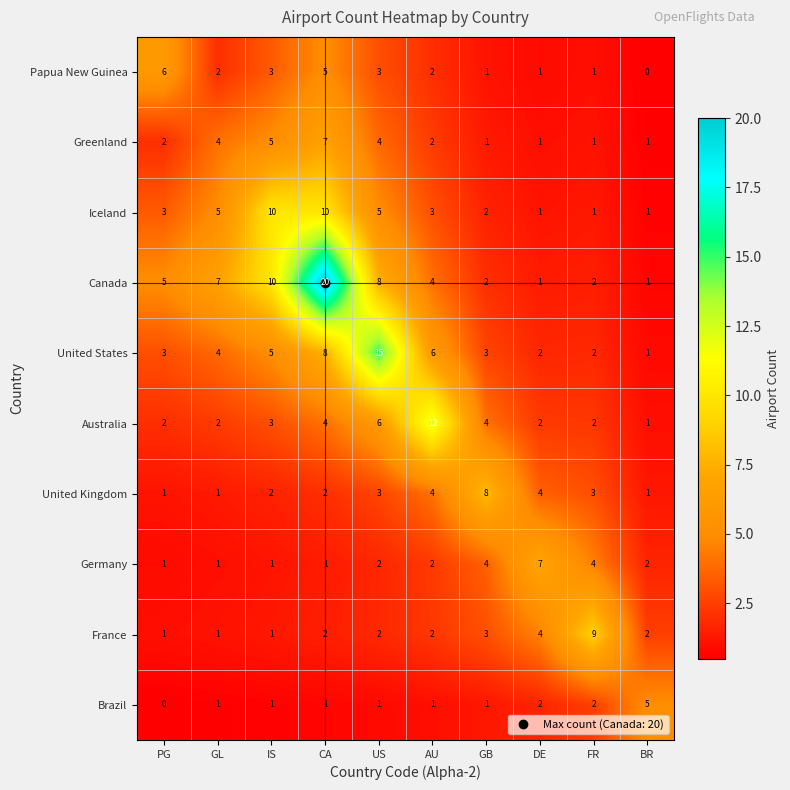

Which series has the largest total across all categories?

Canada